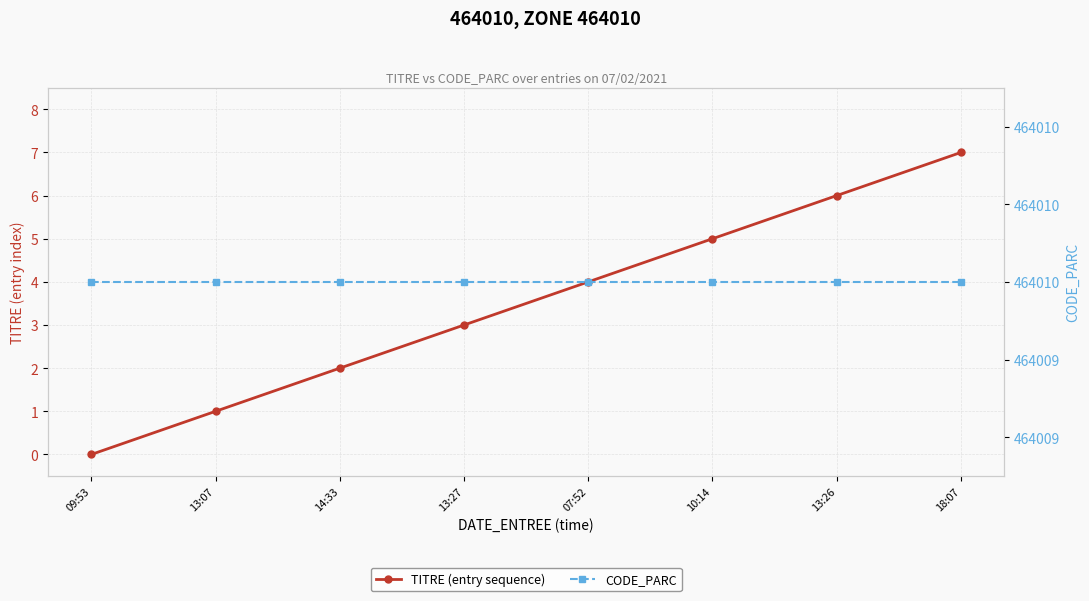

At which label is CODE_PARC closest to 464010?

09:53